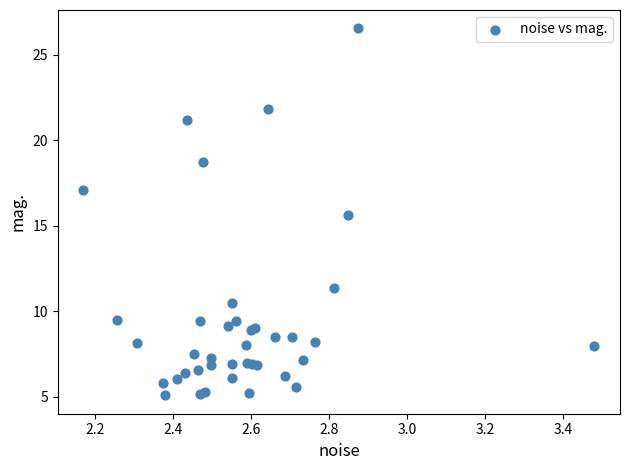

What Y value in the scatter plot is closest to 15?

15.6